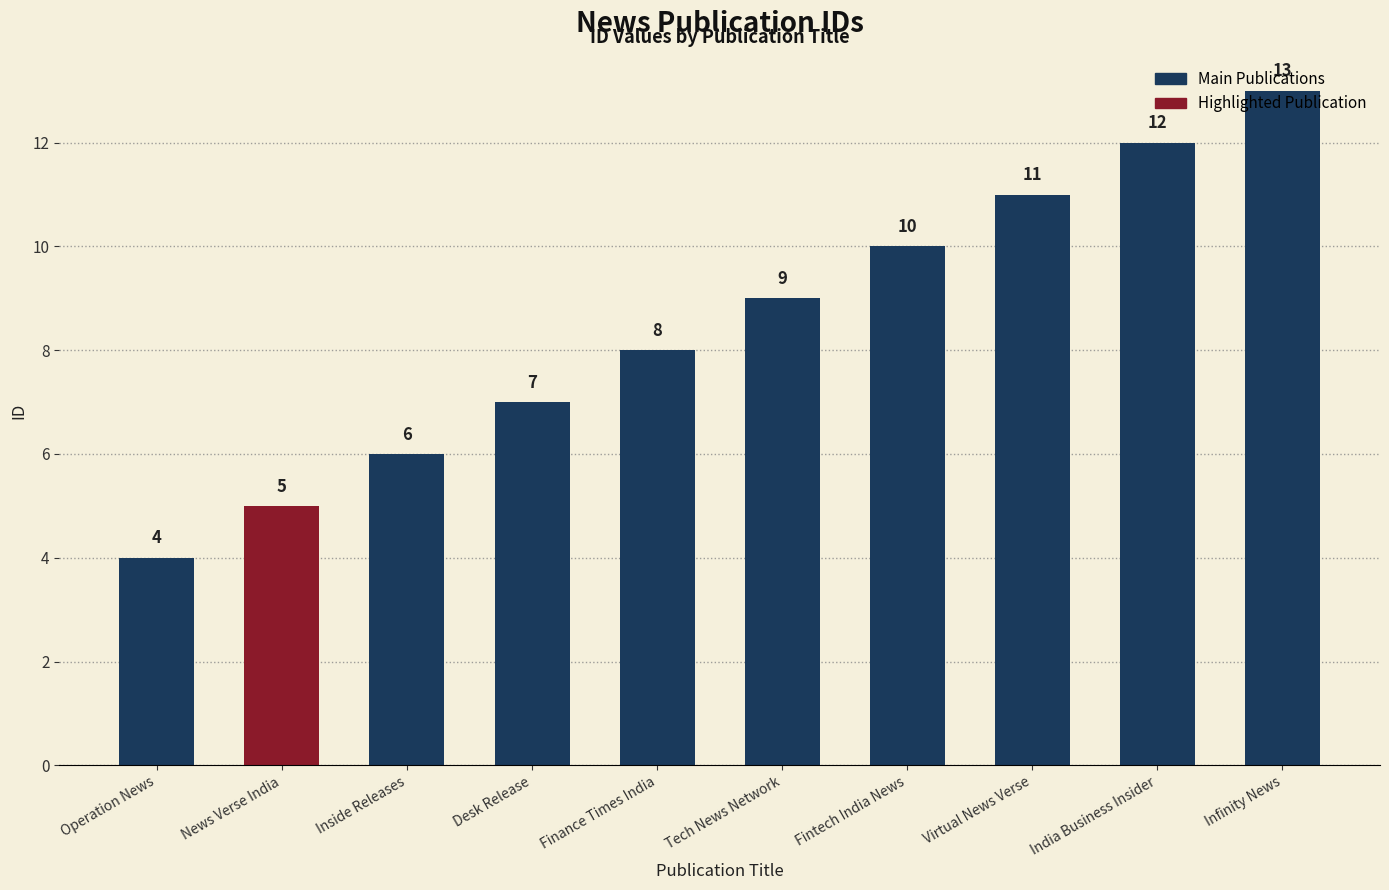

Which label corresponds to the smallest value in the chart?

Operation News